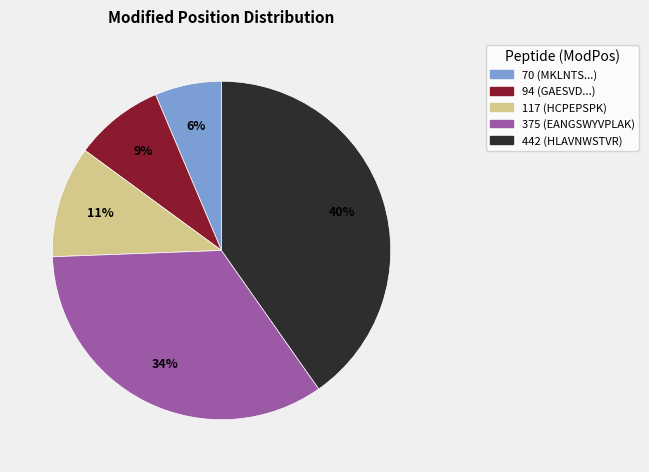

To the nearest percent, what is the difference between the largest and smallest slice percentages?

34%